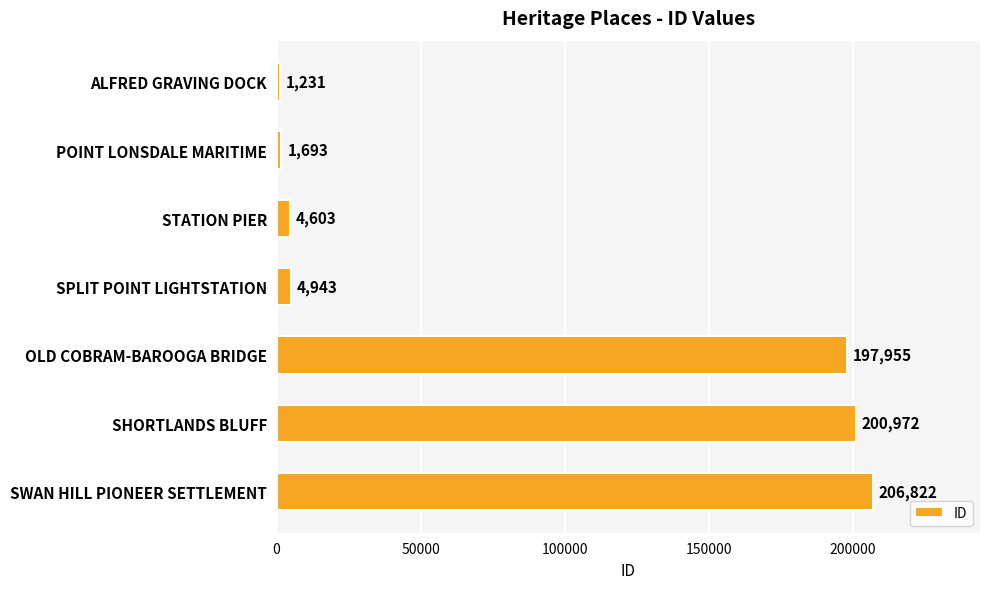

Count the number of categories in the chart.

7